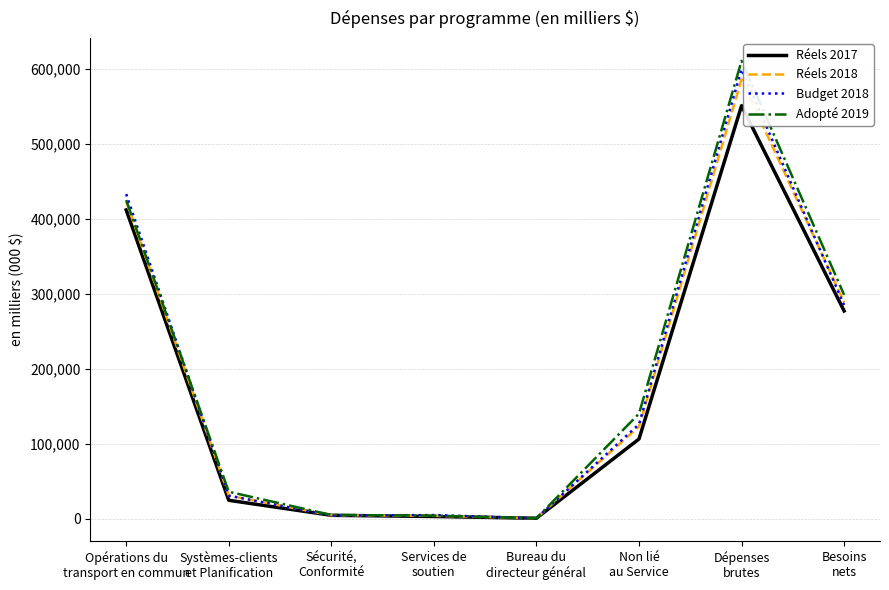

Which category has the highest value across all series?

Dépenses
brutes